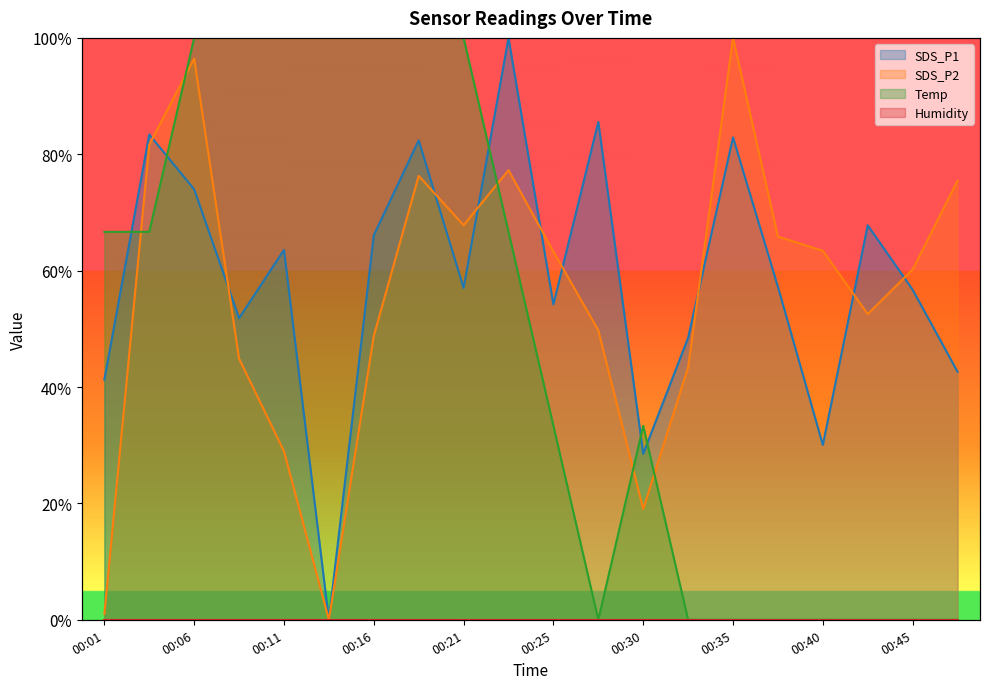

Rank the series by their average value, from lowest to highest.

Temp, SDS_P2, SDS_P1